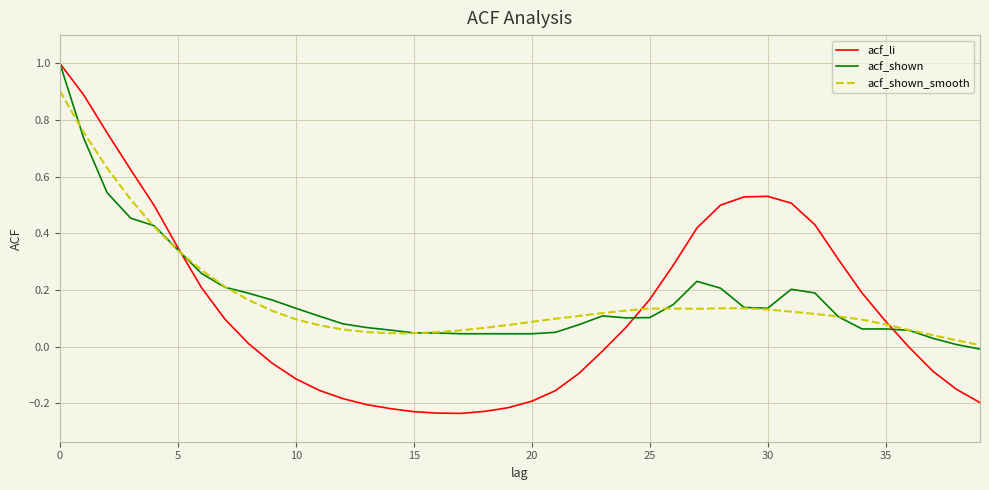

Does the chart display data point markers on the line(s)?

No